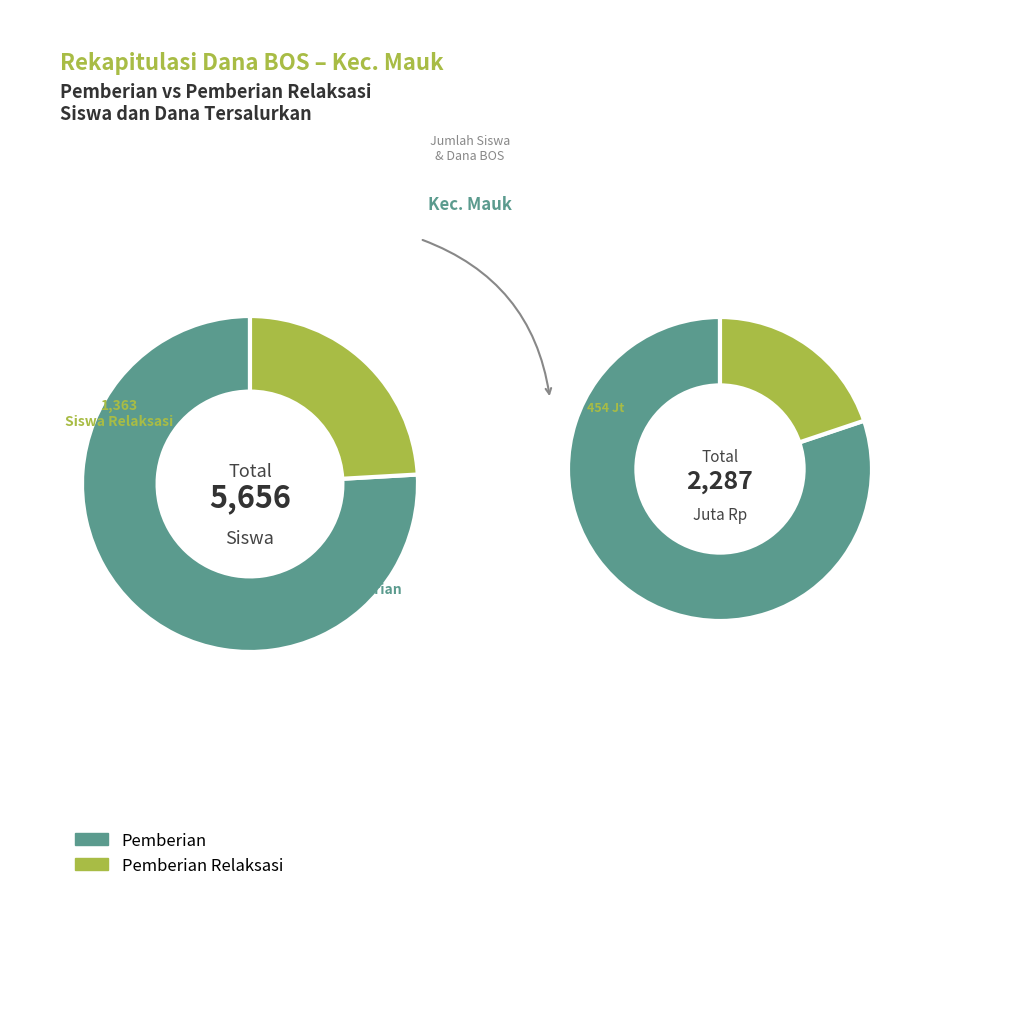

Rank the series at SD N MARGAMULYA from lowest to highest value.

Pemberian Relaksasi, Pemberian